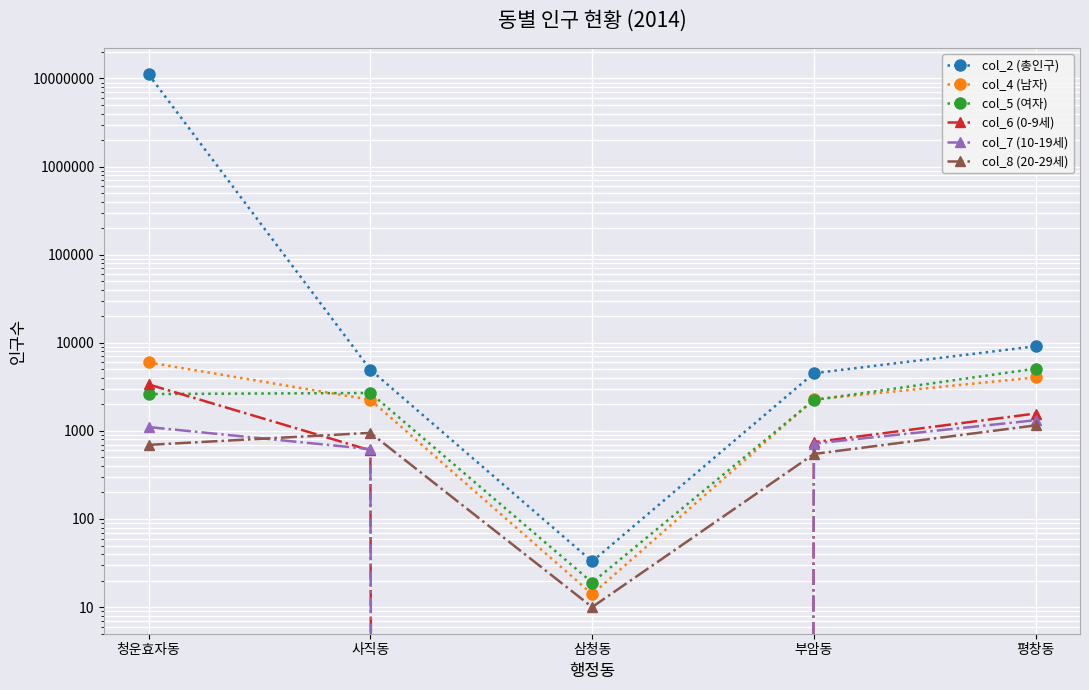

How many data points does each series have?

5